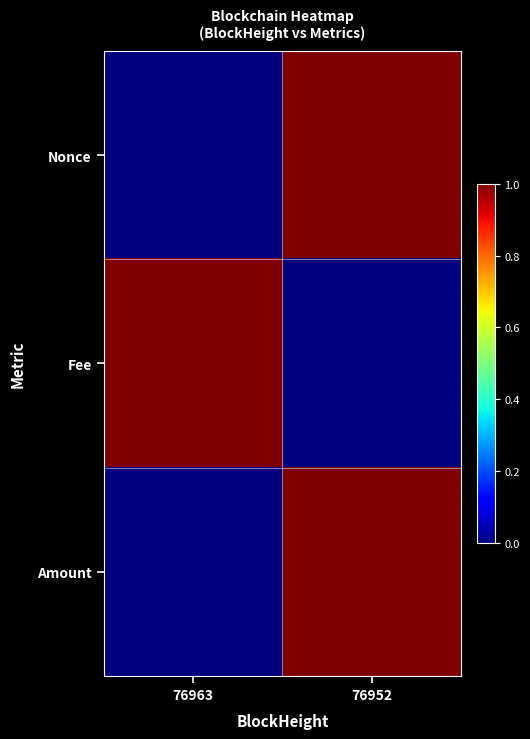

Between 76963 and 76952, which series saw the biggest shift?

Nonce